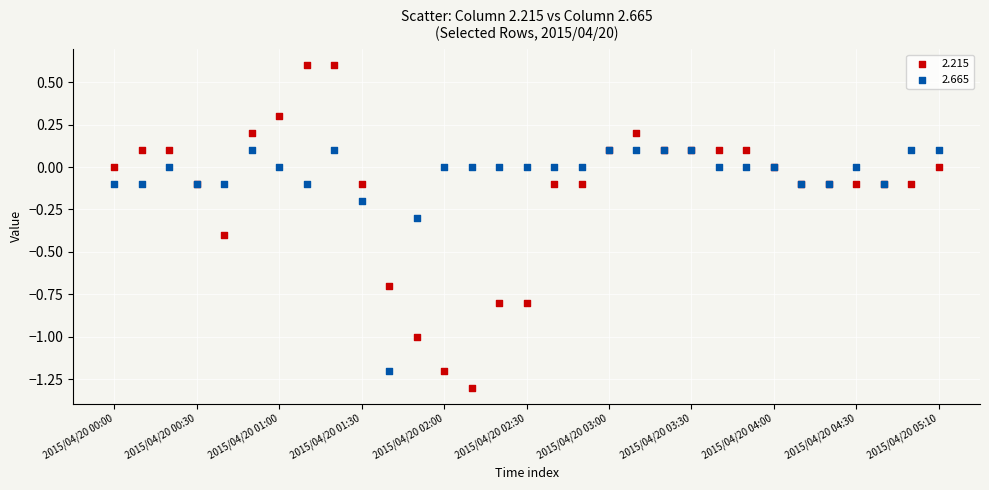

What are all the series names shown in the legend?

2.215, 2.665